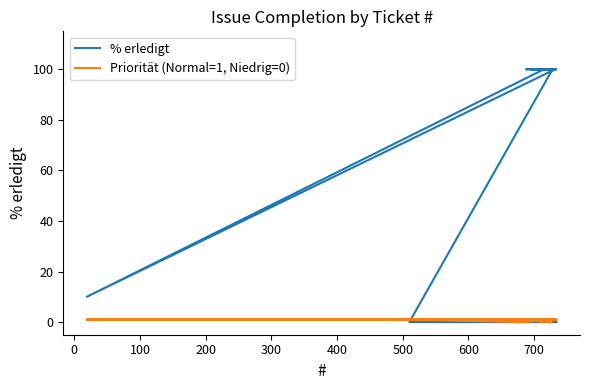

What are all the series names shown in the legend?

% erledigt, Priorität (Normal=1, Niedrig=0)